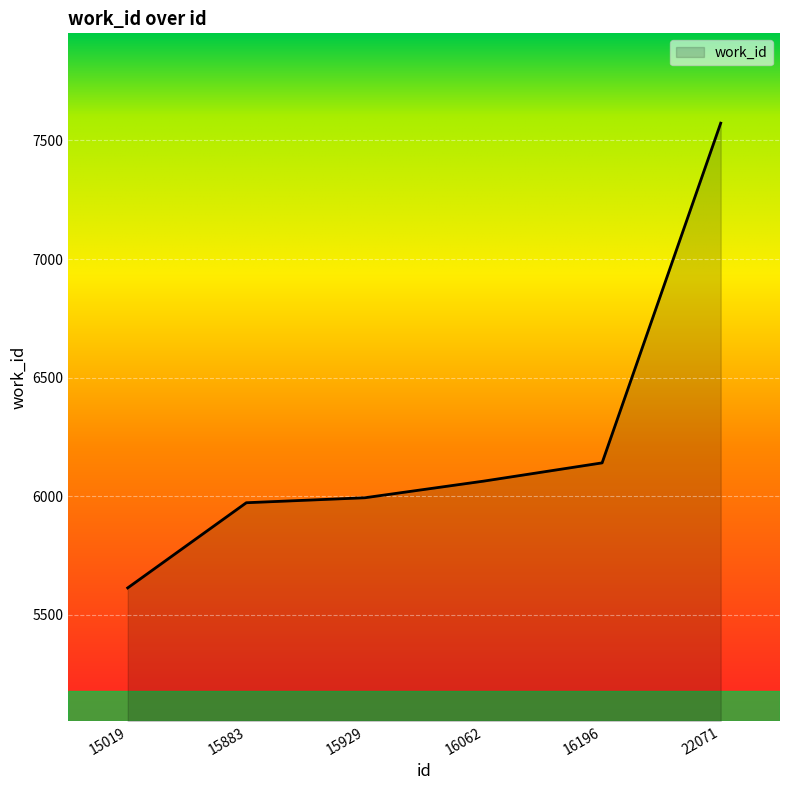

Reading right to left, transcribe all the data shown in this chart.

22071=7573	16196=6141	16062=6064	15929=5994	15883=5973	15019=5614